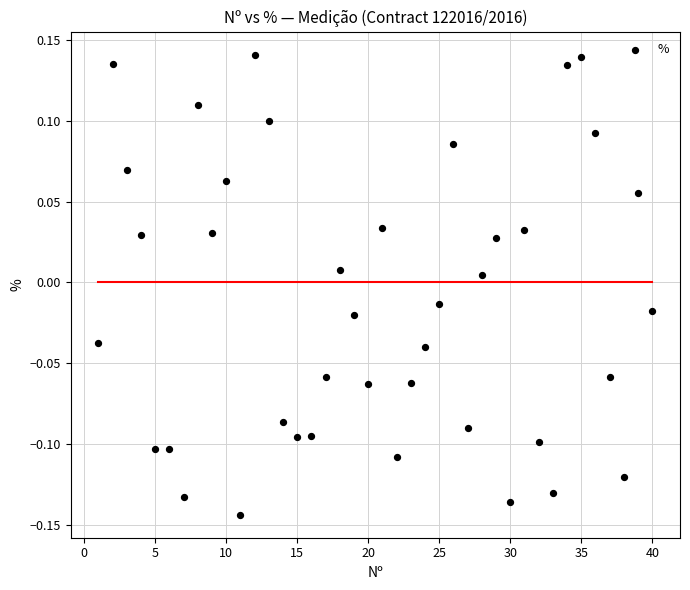

What is the range of X values (max minus min)?

39.0